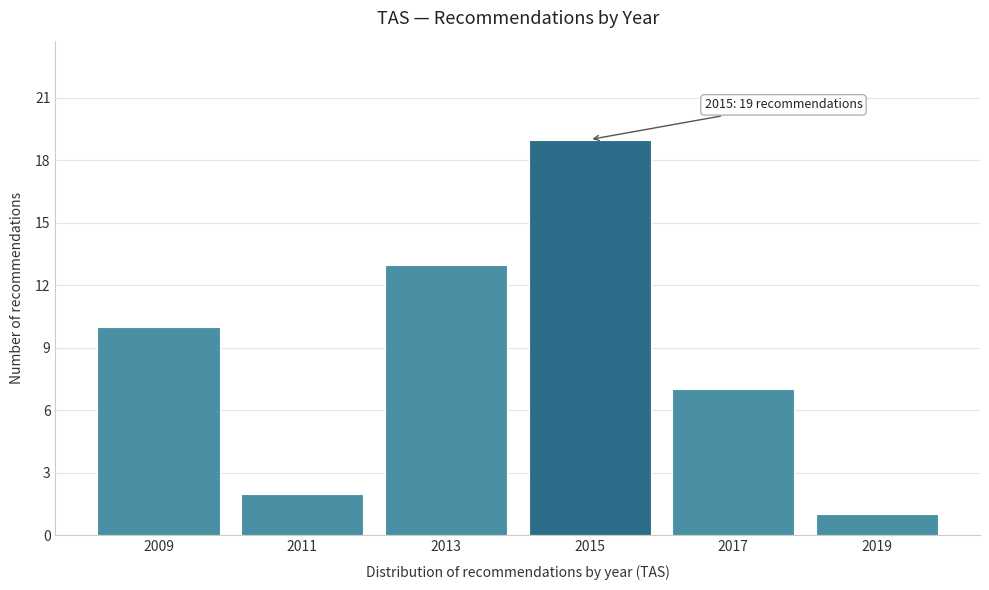

Reading left to right, transcribe all the data shown in this chart.

10	2	13	19	7	1